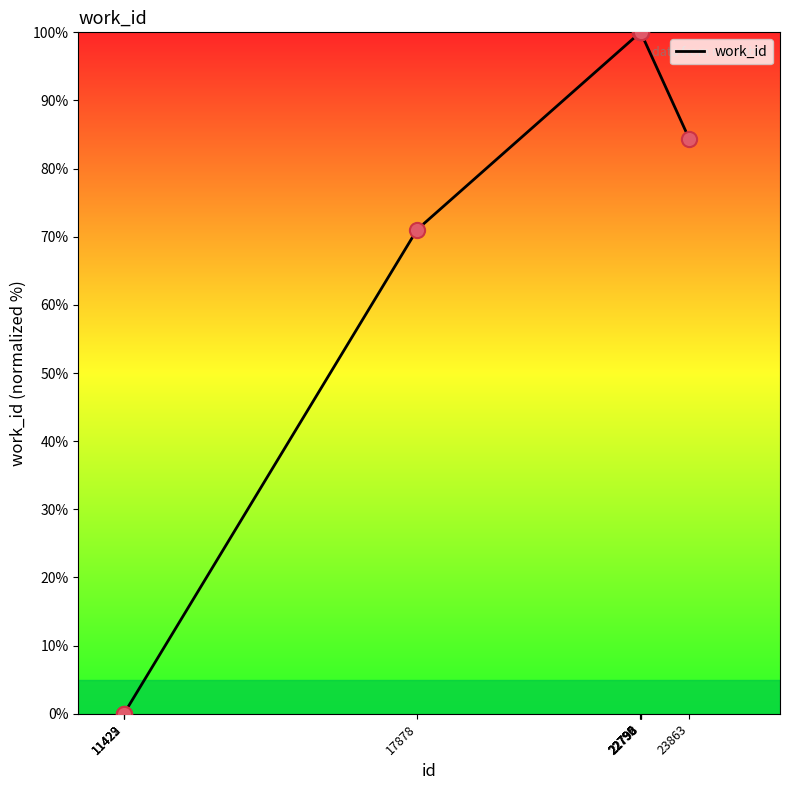

What is the change in value from 11422 to 22790?

+100.0